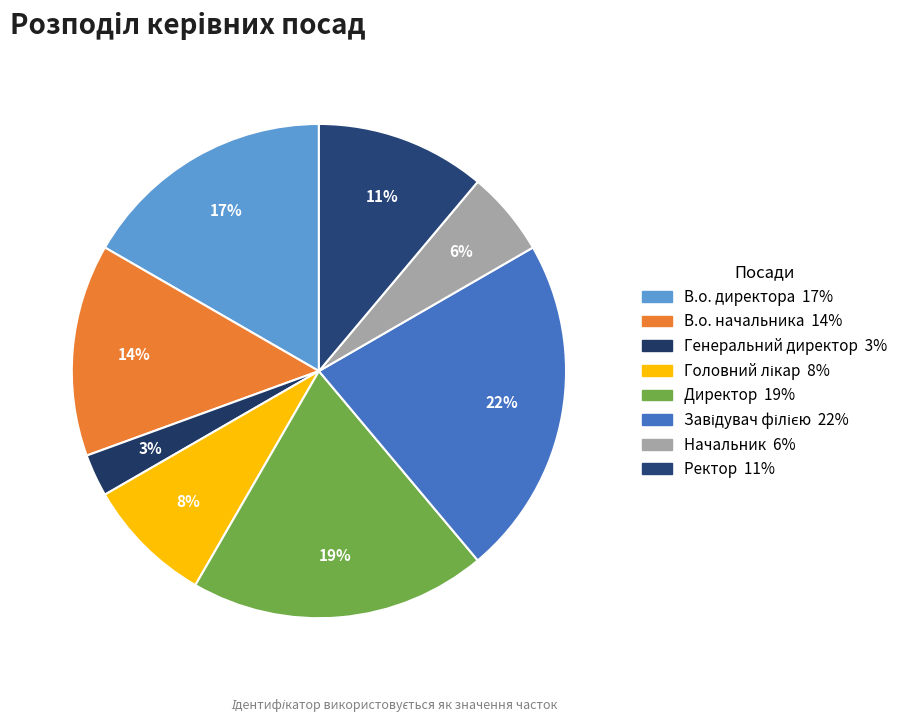

To the nearest percent, what is the difference between the largest and smallest slice percentages?

19%